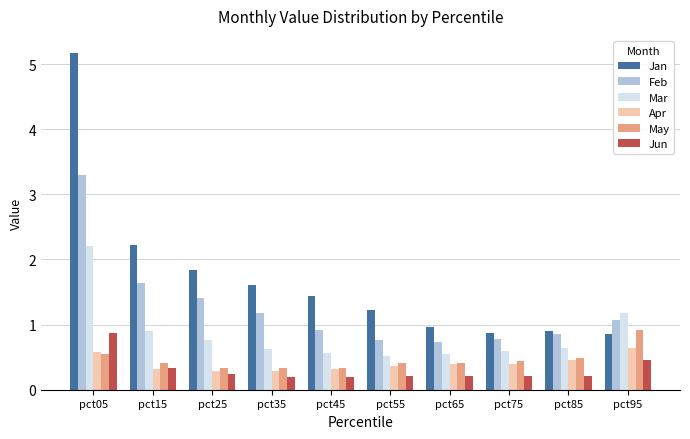

How many values in the Jan series are below 1?

4